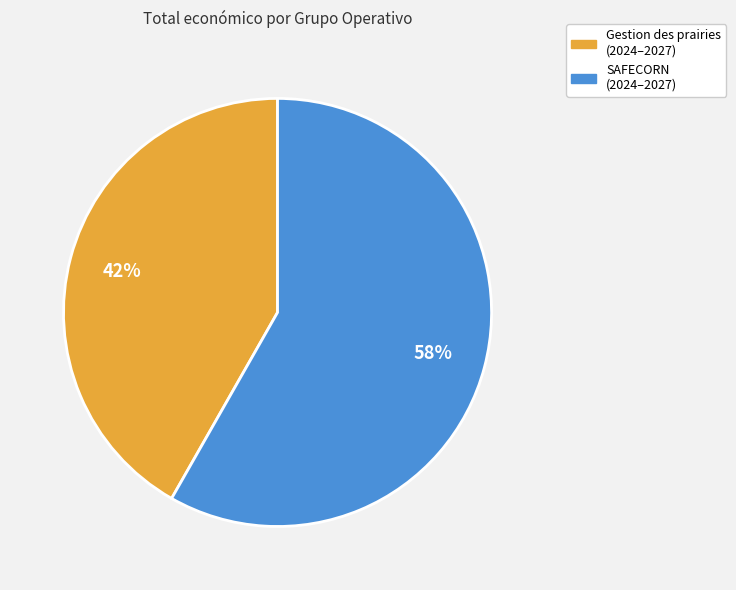

Is there a majority slice in this chart?

Yes